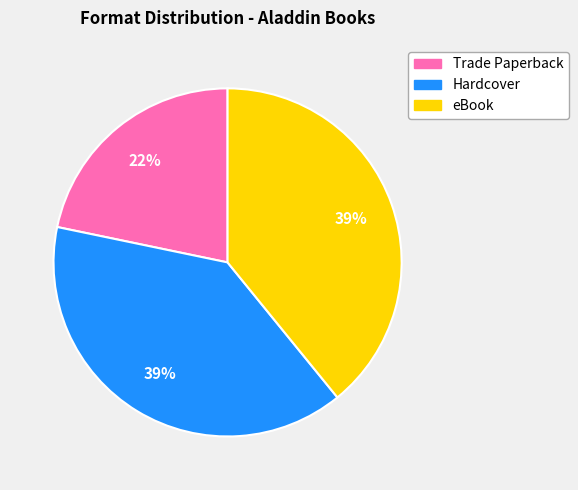

What percentage is the eBook slice, to the nearest percent?

39%